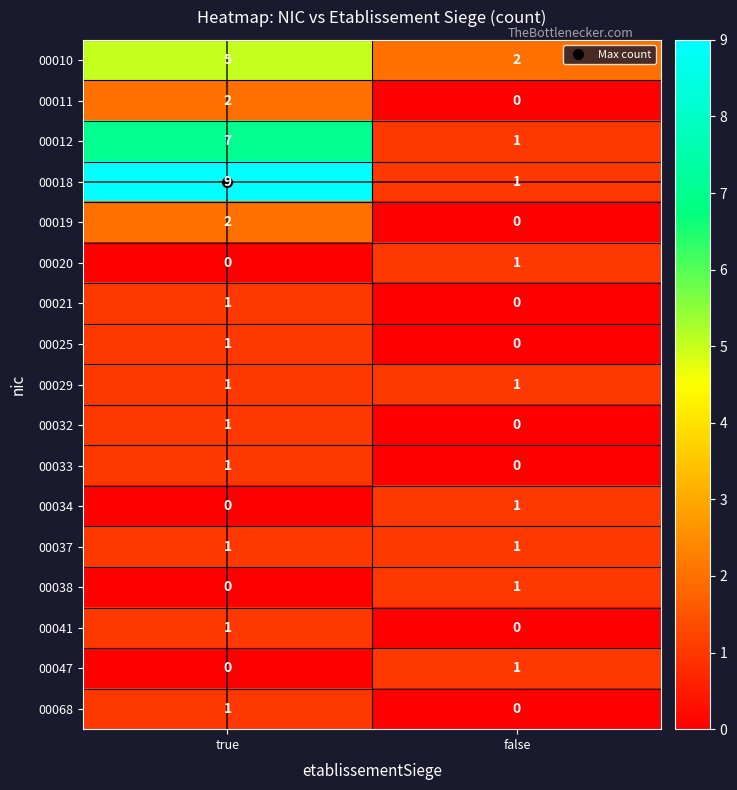

List the labels in order of 00034 value, largest first.

false, true